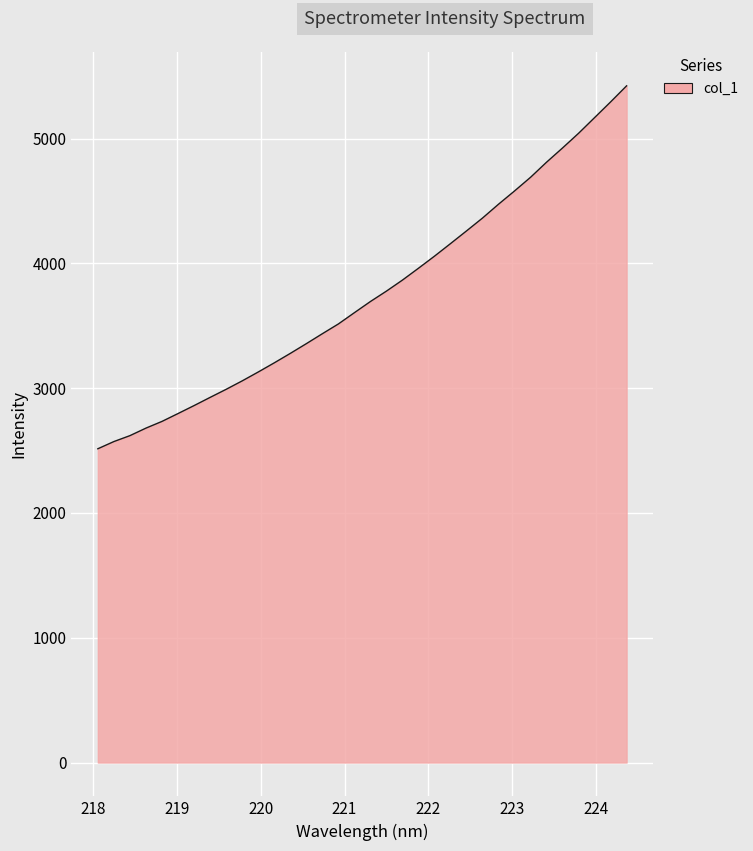

What is the difference between the maximum and minimum values?

2908.7